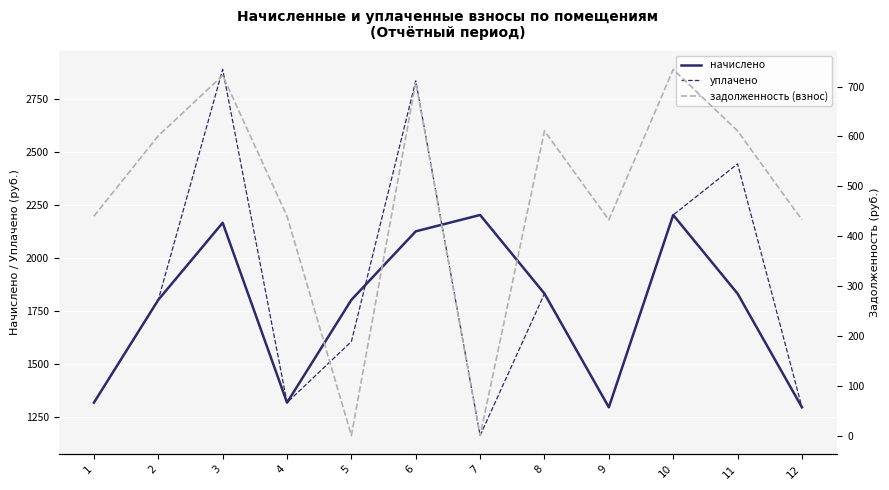

The value of начислено at 7 is 3326.3. True or false?

False